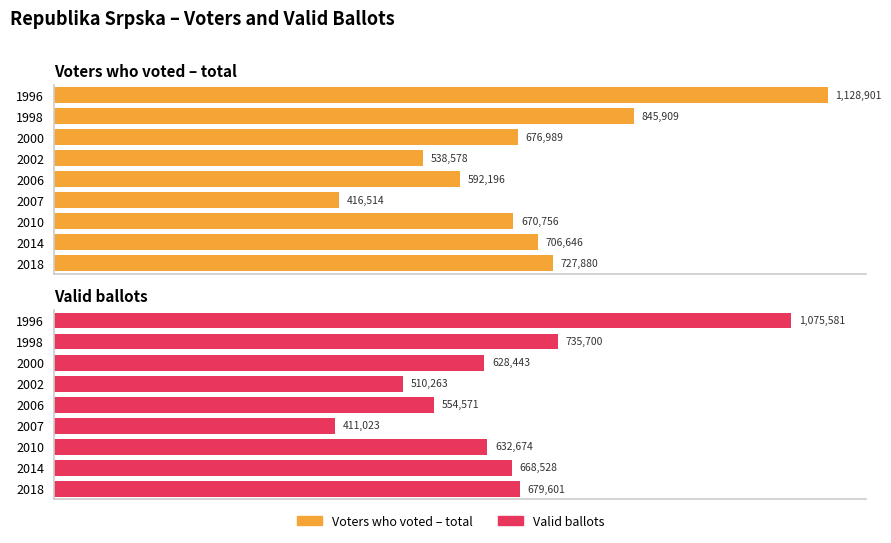

What is the difference between the maximum and minimum values in the Valid ballots series?

664558